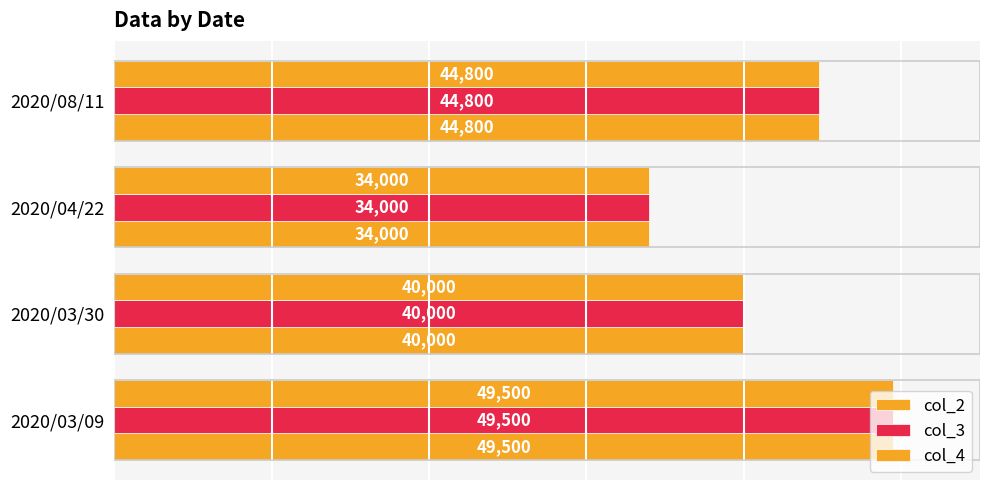

How many values in the col_3 series are below 44800?

2